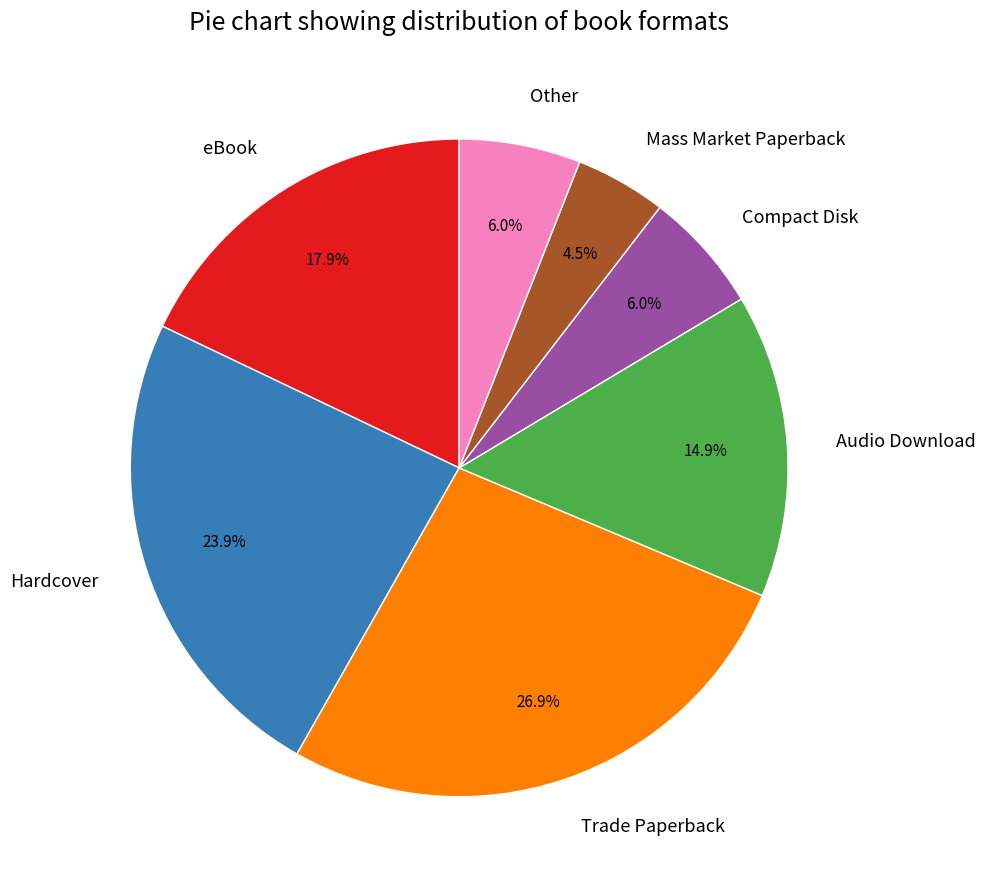

What is the smallest slice in the pie chart?

Mass Market Paperback